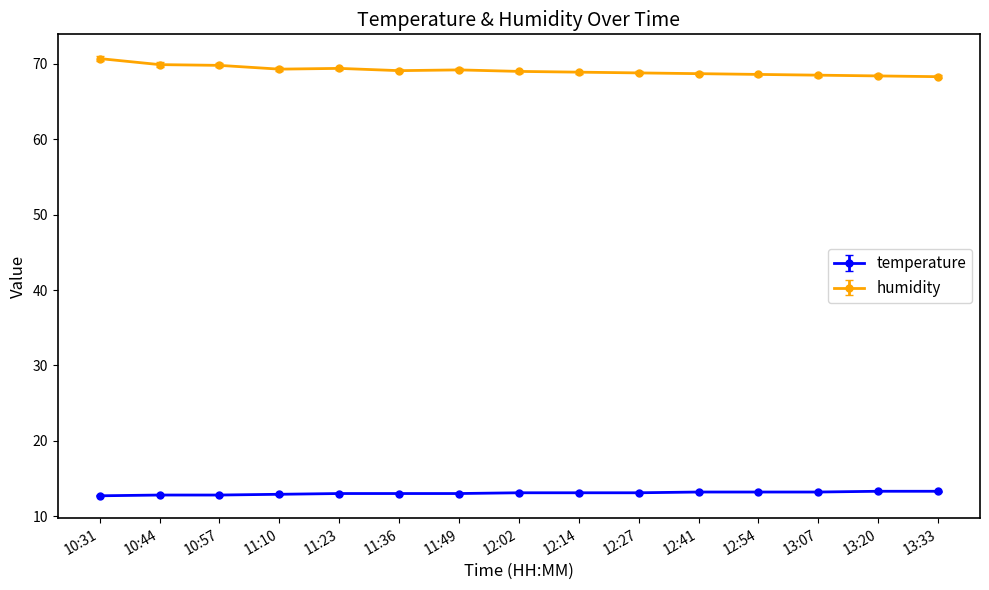

What position from the right is 11:49?

9